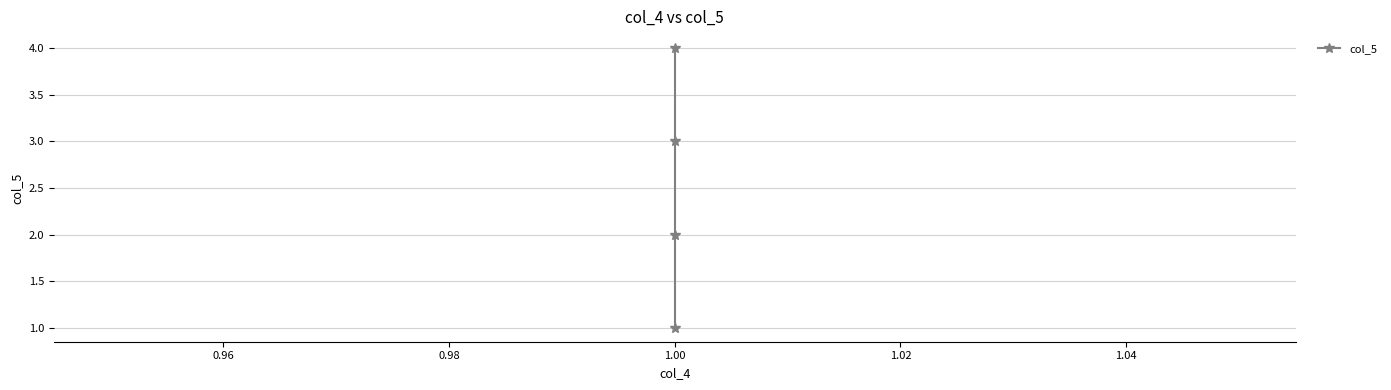

True or false: there are more than 1 points higher than both neighbors.

False